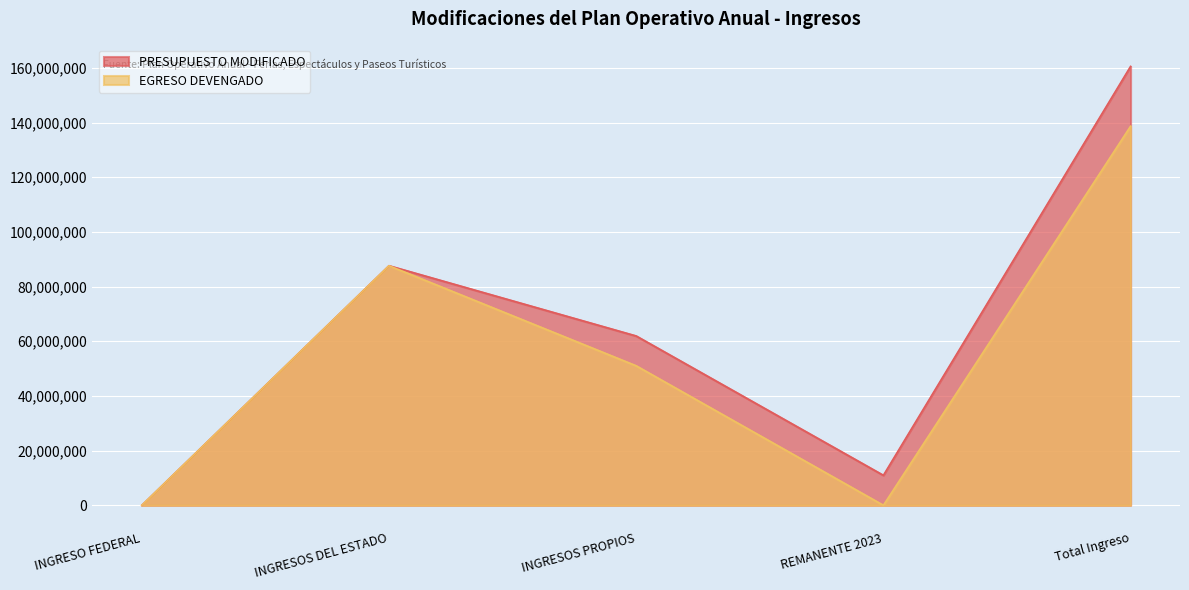

What is the difference between the maximum and minimum values in the EGRESO DEVENGADO series?

138650554.0